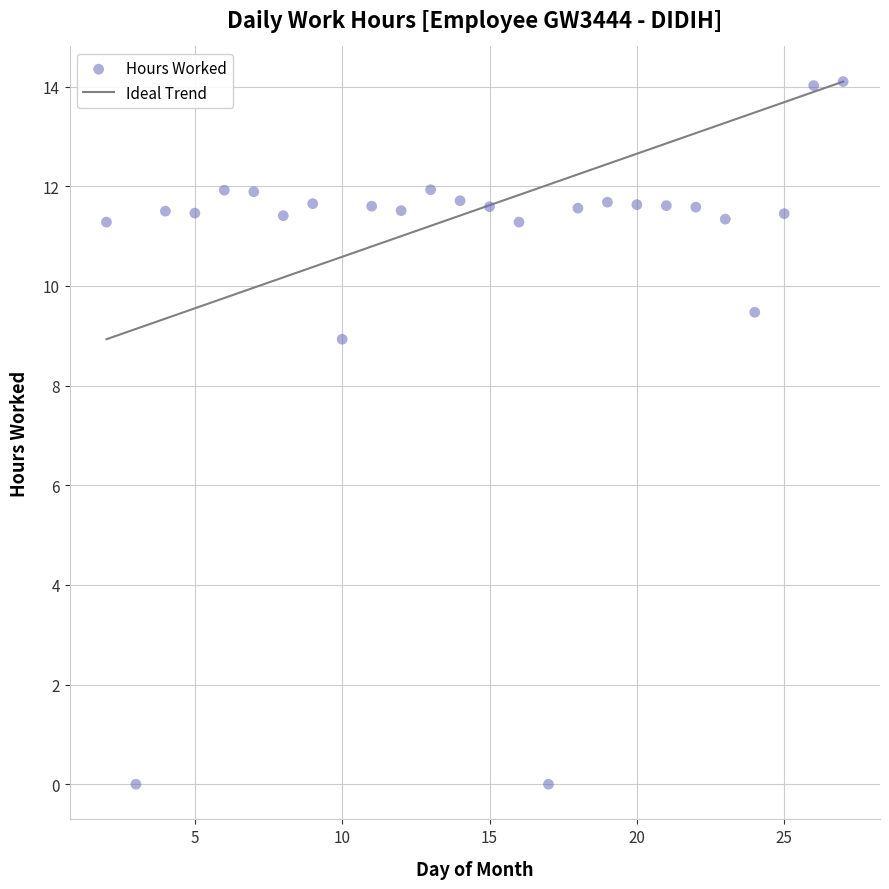

What is the range of X values (max minus min)?

25.0